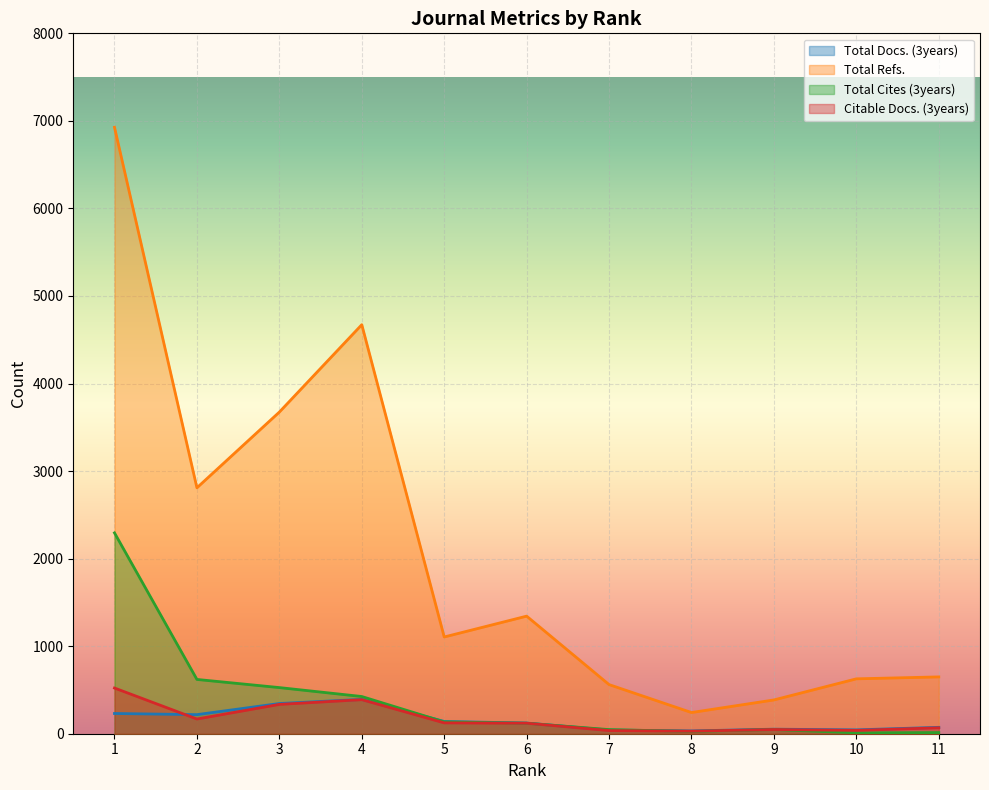

What is the sum of all Citable Docs. (3years) values?

1877